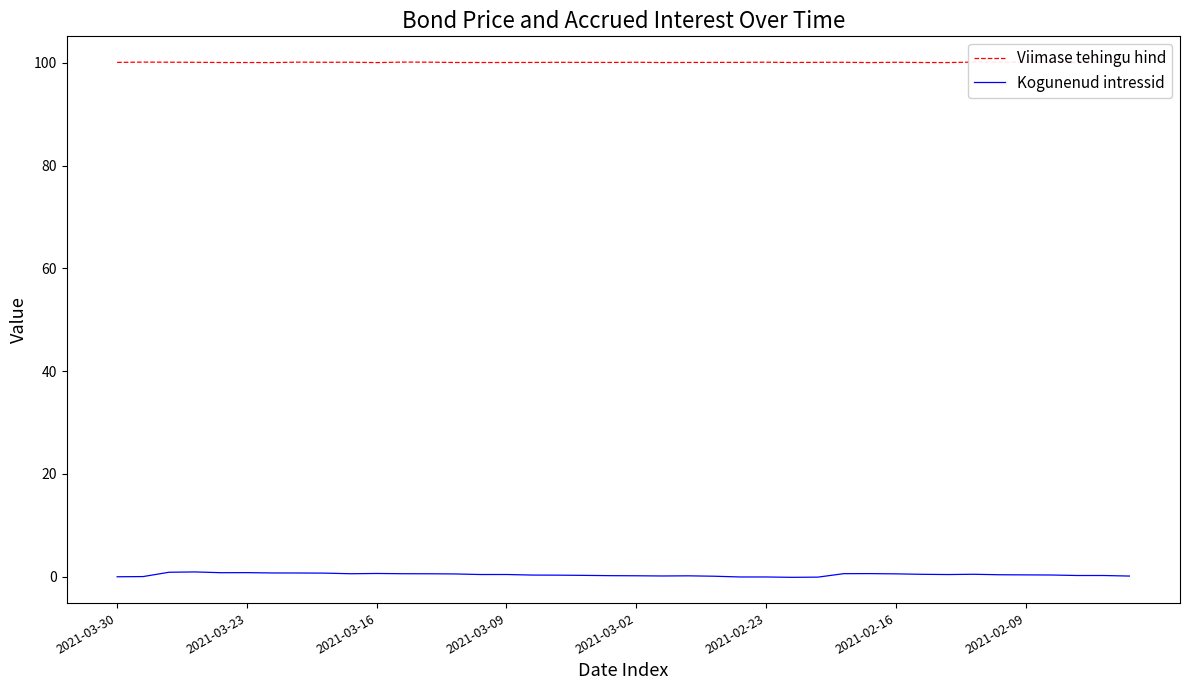

Which series has the widest spread of values?

Kogunenud intressid